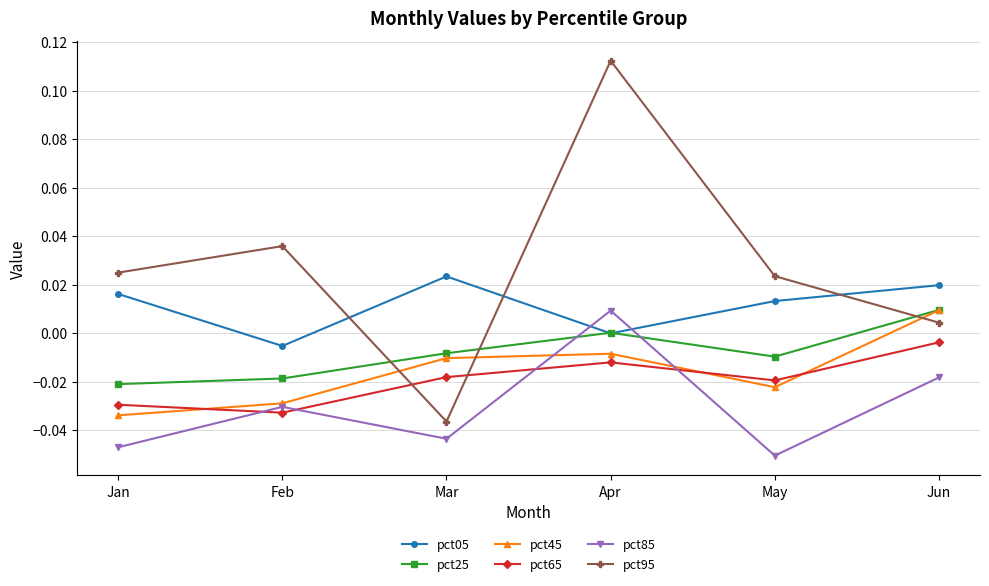

Where is the first local minimum for pct85?

Mar